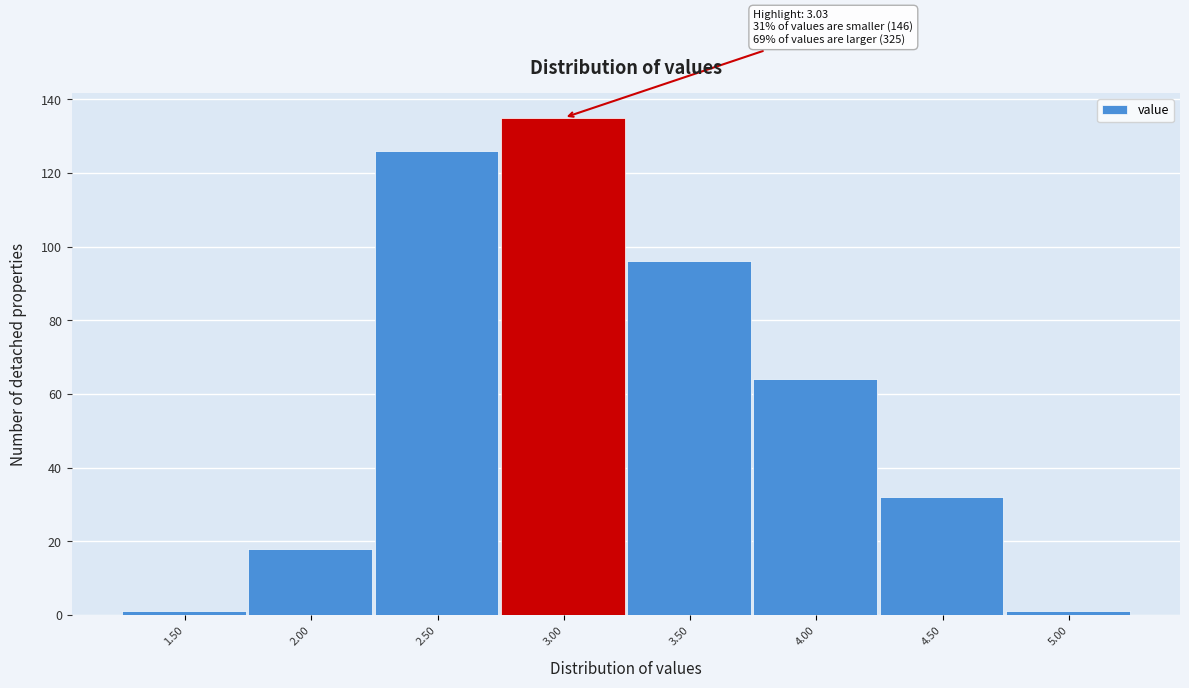

Reading left to right, extract all data points from this chart.

1.50=1	2.00=18	2.50=126	3.00=135	3.50=96	4.00=64	4.50=32	5.00=1